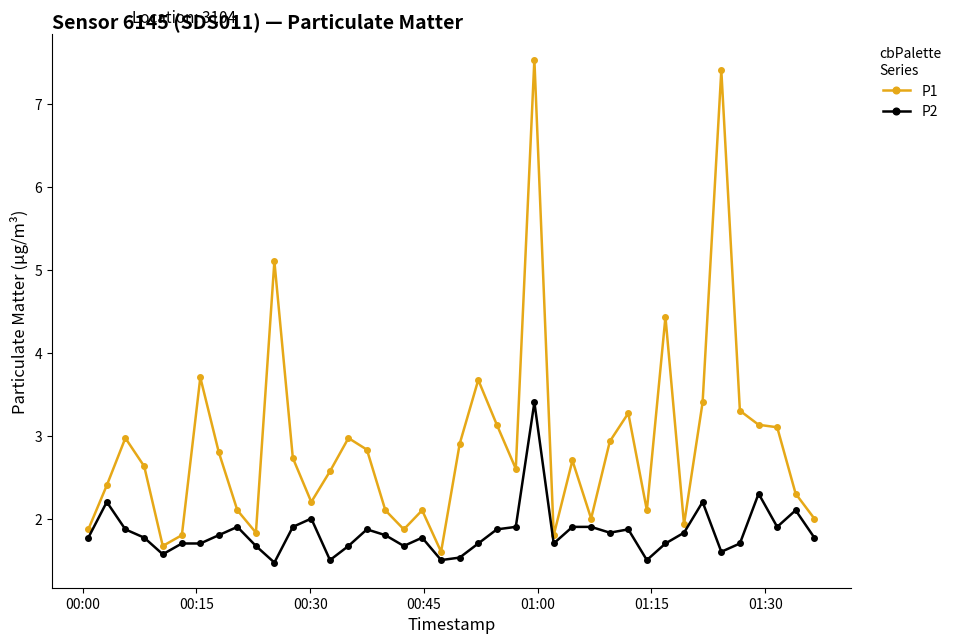

How many series are shown in this chart?

2